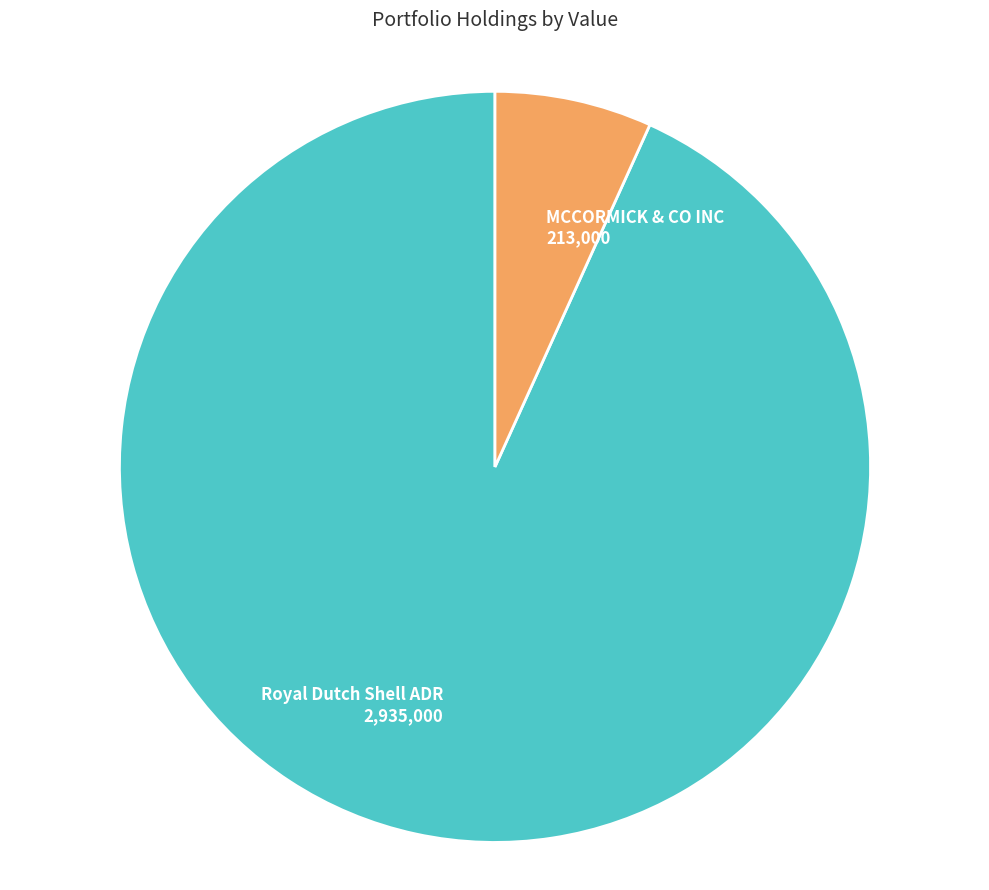

Is there any slice that represents more than half of the pie?

Yes